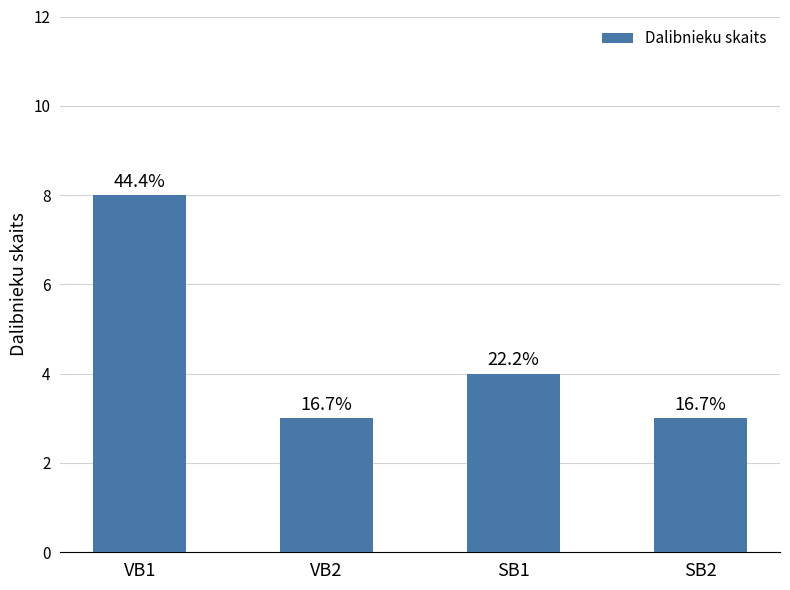

Does the chart contain any negative values?

No